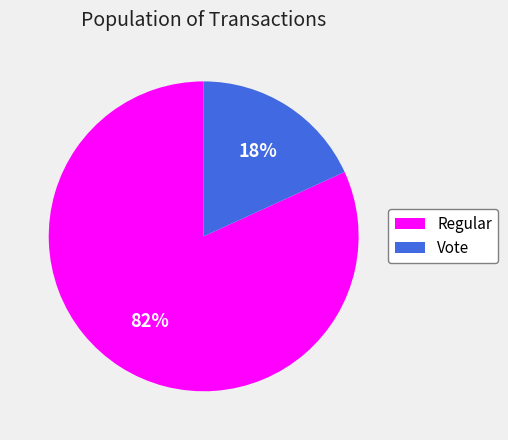

Does Regular account for over 50% of the chart?

Yes